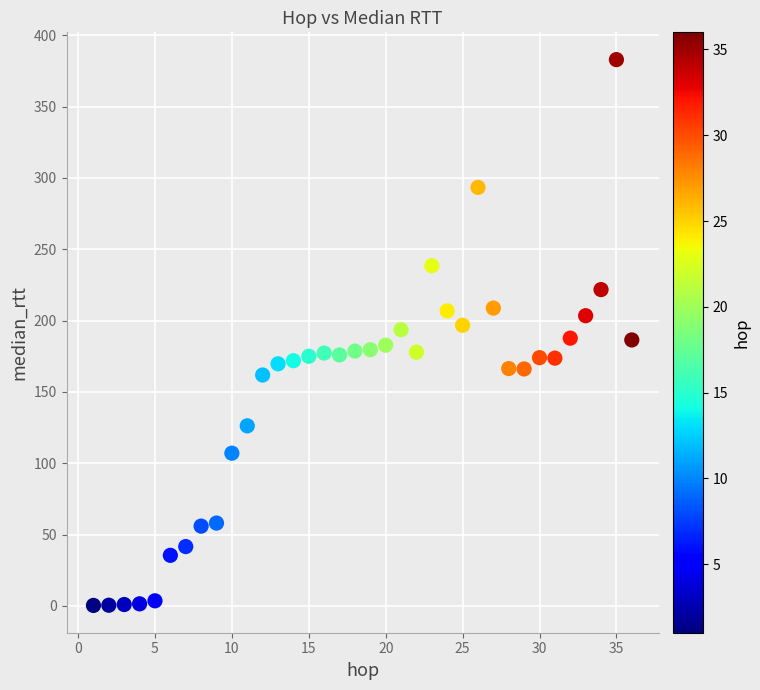

What is the range of Y values (max minus min)?

382.7